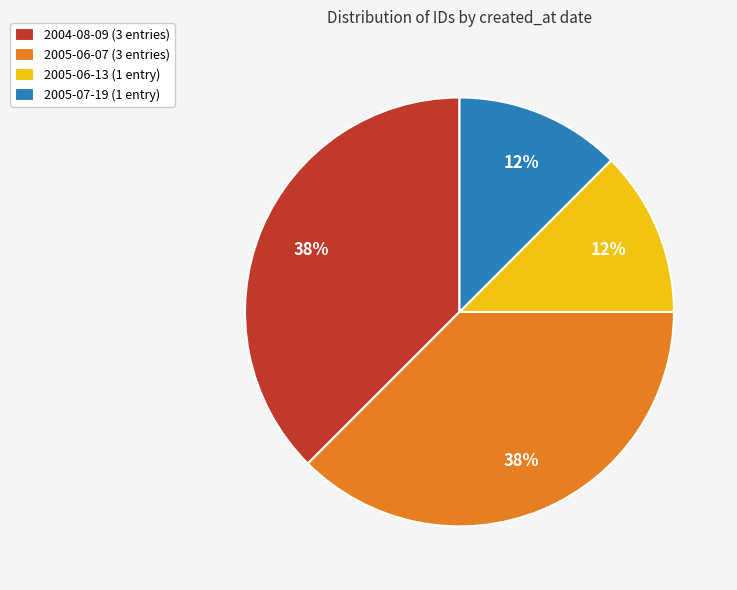

Which has a higher value, 2004-08-09 (3 entries) or 2005-07-19 (1 entry)?

2004-08-09 (3 entries)